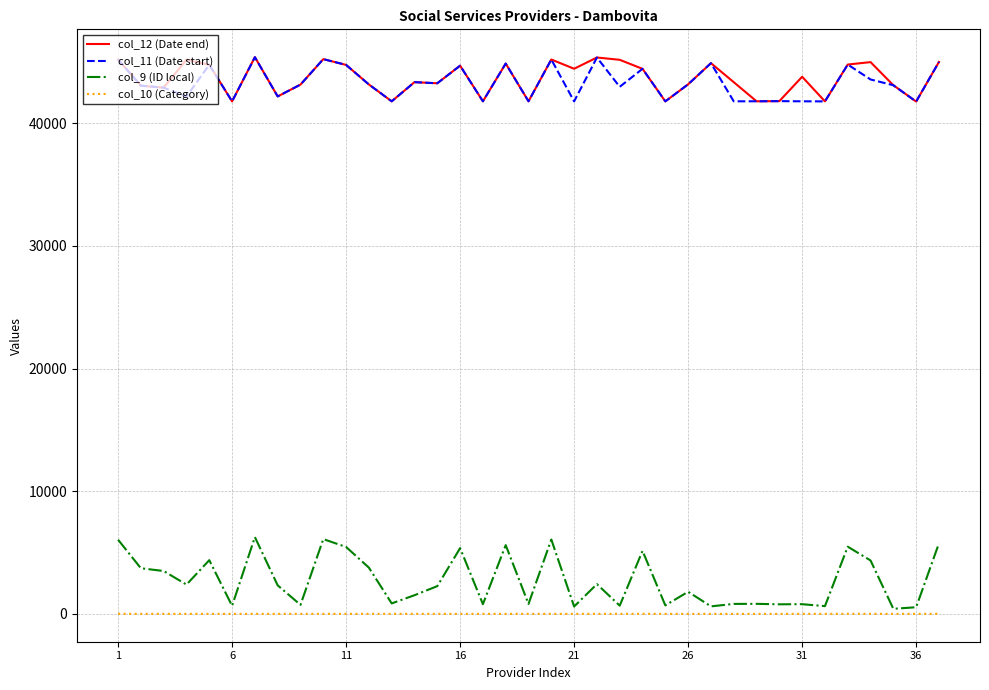

True or false: col_9 (ID local) and col_12 (Date end) intersect in this chart.

False